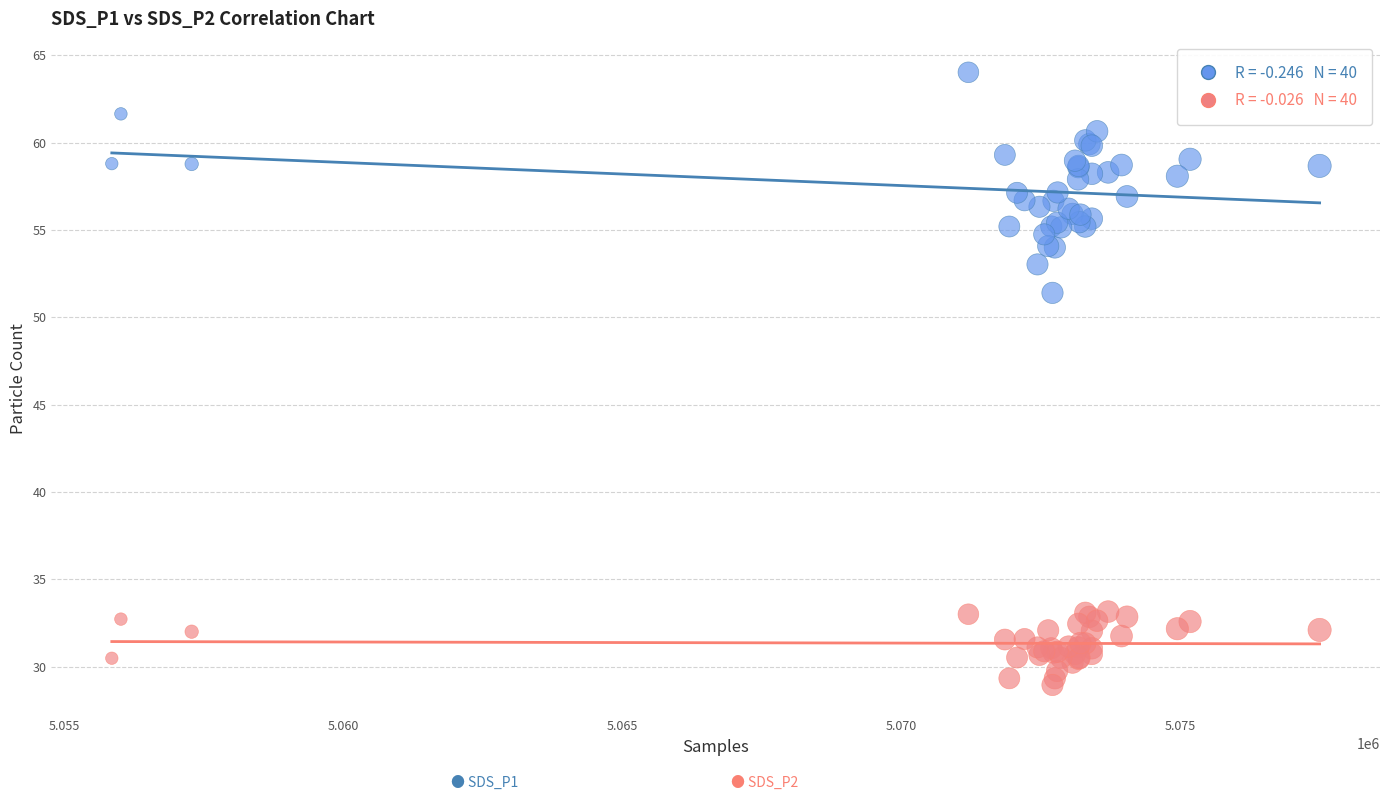

Across all series, what Y value is closest to 46?

51.4